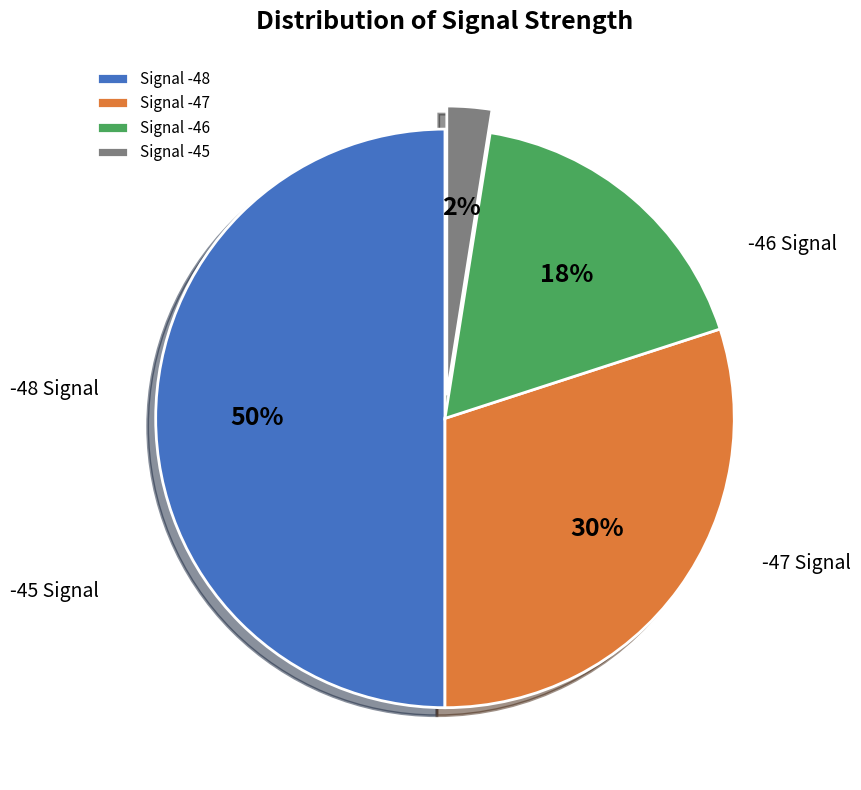

Between -46 and -48, which is larger?

-48